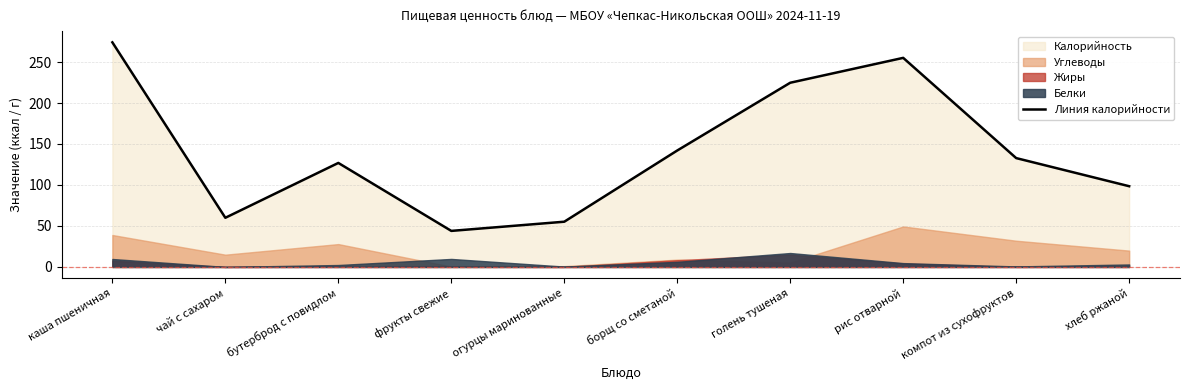

Reading left to right, what are all the values shown in this chart?

каша пшеничная=274.0	чай с сахаром=60.0	бутерброд с повидлом=126.9	фрукты свежие=44.0	огурцы маринованные=55.2	борщ со сметаной=142.1	голень тушеная=224.7	рис отварной=255.1	компот из сухофруктов=132.8	хлеб ржаной=98.5